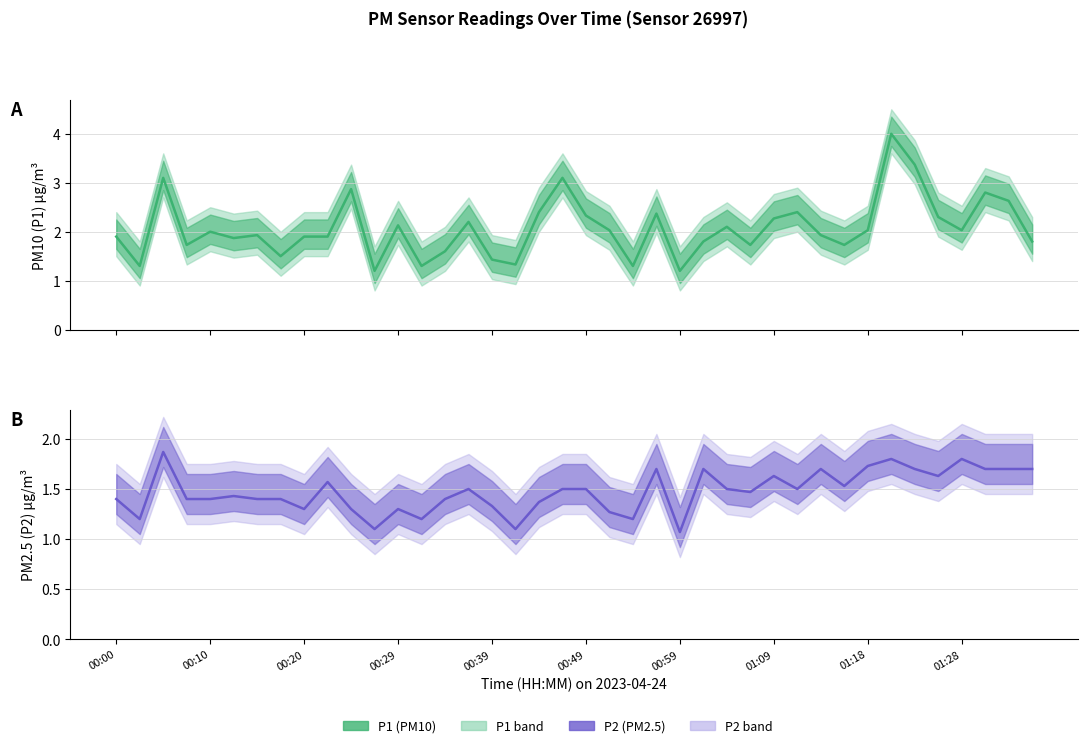

How many interior local valleys does the P2 (PM2.5) series have?

11